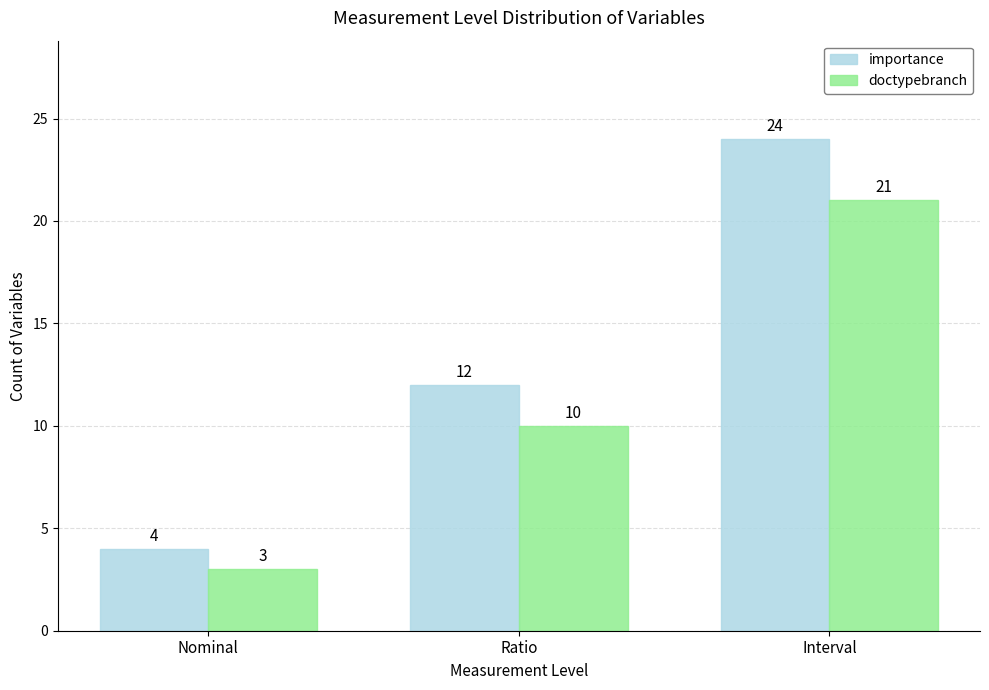

Count the importance values in the range 4 to 24.

3